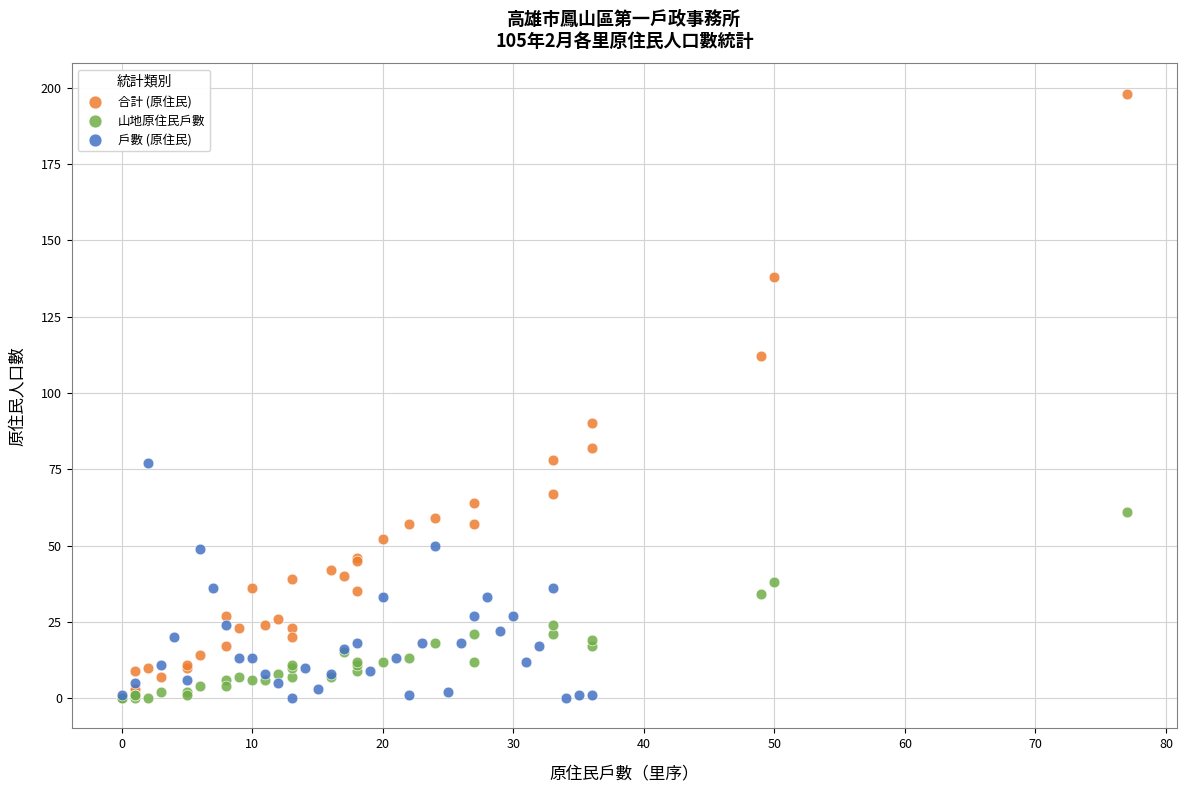

Which series reaches the maximum Y coordinate?

合計 (原住民)